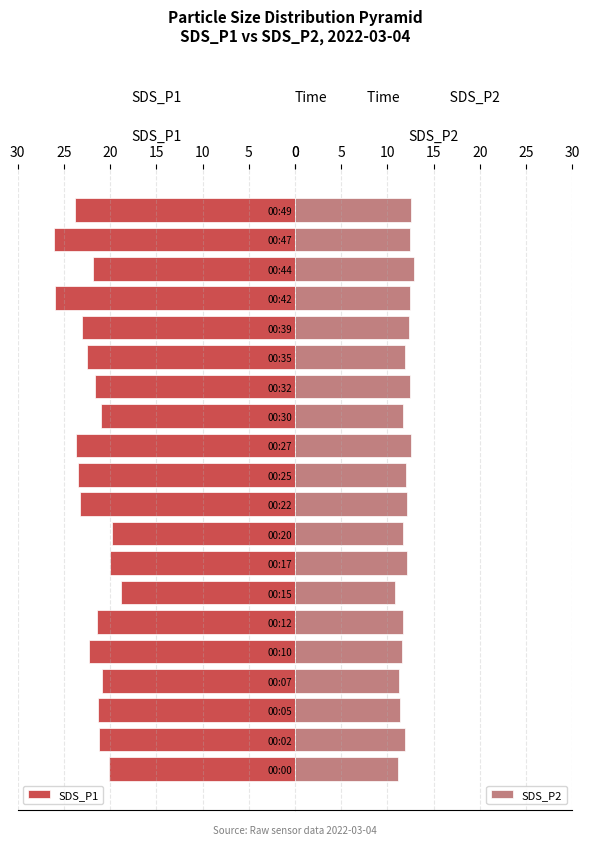

The SDS_P2 series shows 3.8 at 00:20. True or false?

False